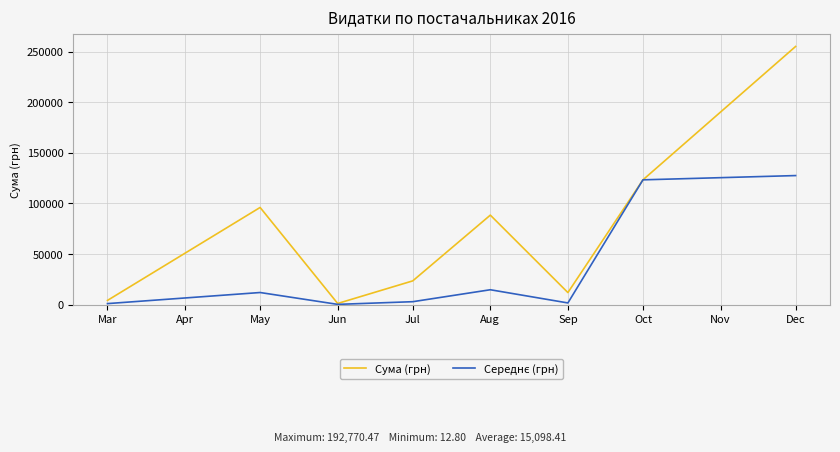

Between May and Jun, which series saw the biggest shift?

Сума (грн)